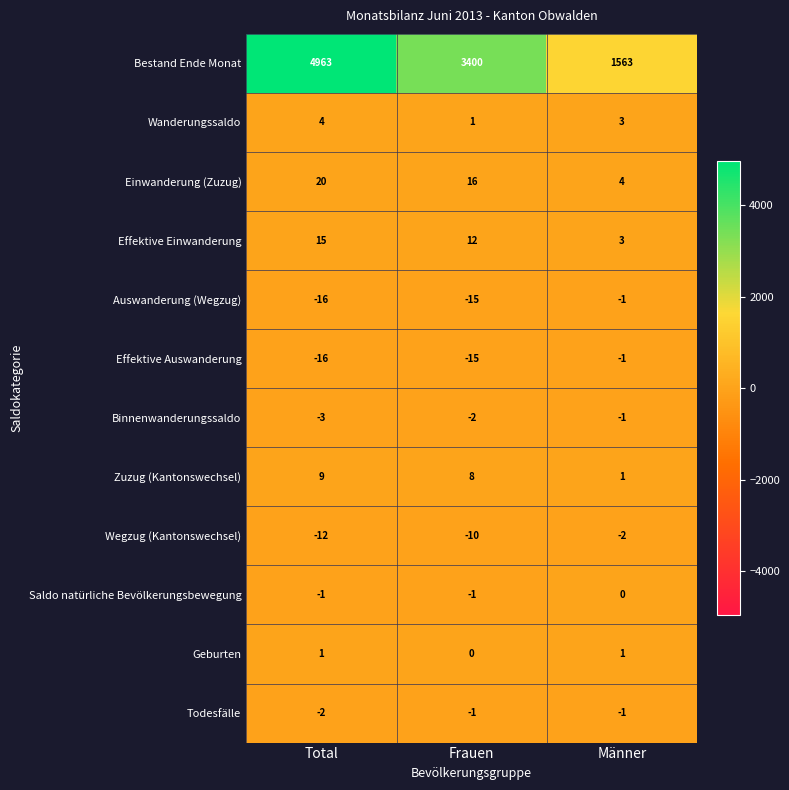

True or false: Binnenwanderungssaldo has a value of -2 at Männer.

False